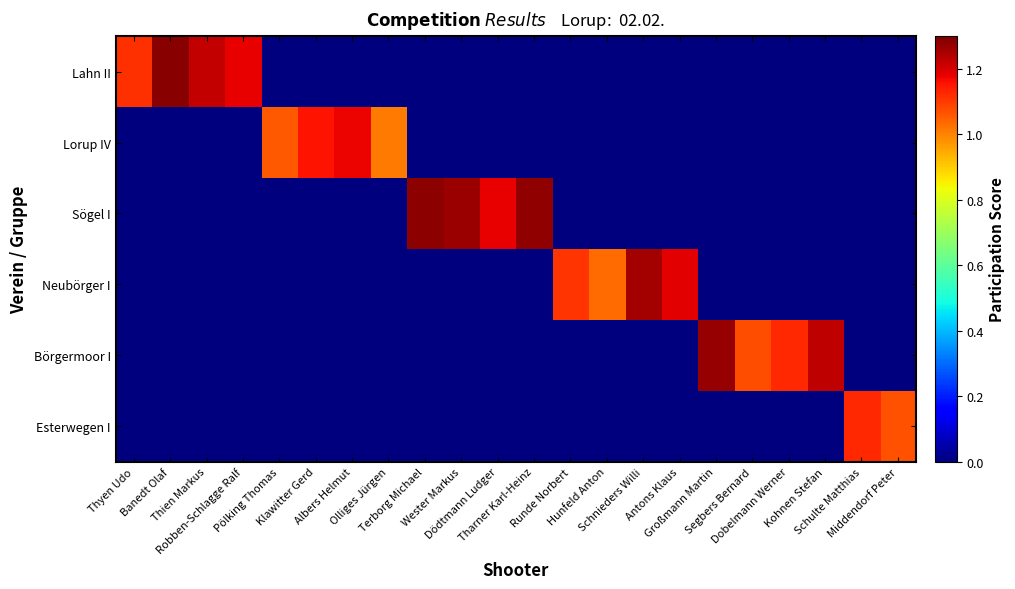

What is the difference between the highest and lowest values at Hunfeld Anton?

1.0